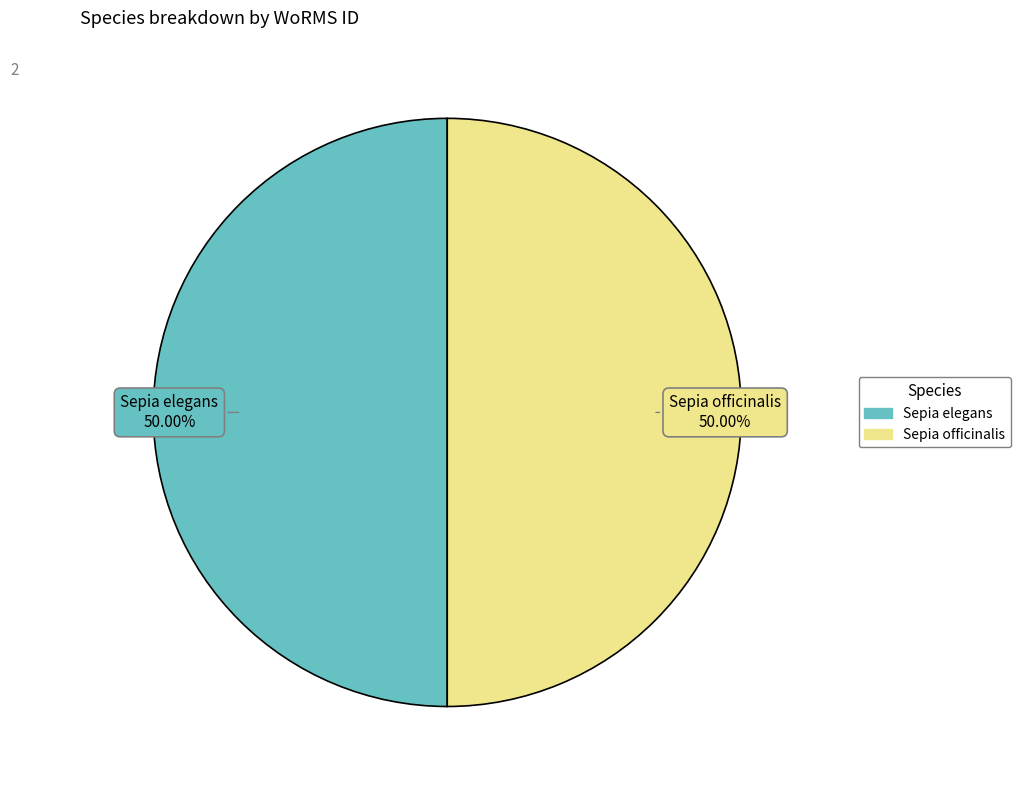

Approximately how many times larger is the value at Sepia officinalis compared to Sepia elegans?

1.0